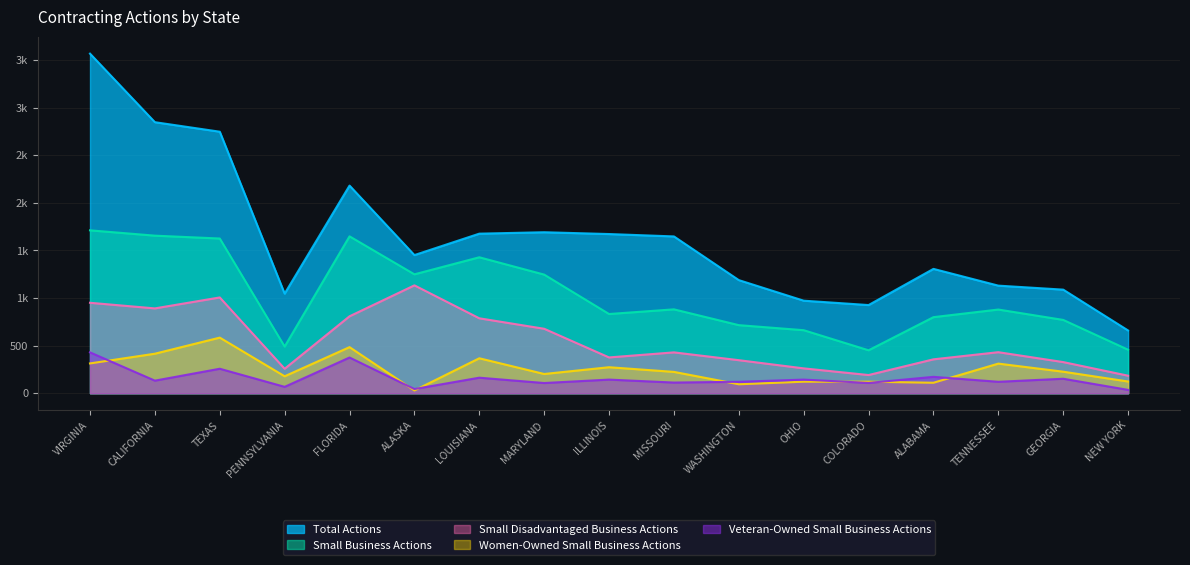

Which series has the largest total across all categories?

Total Actions